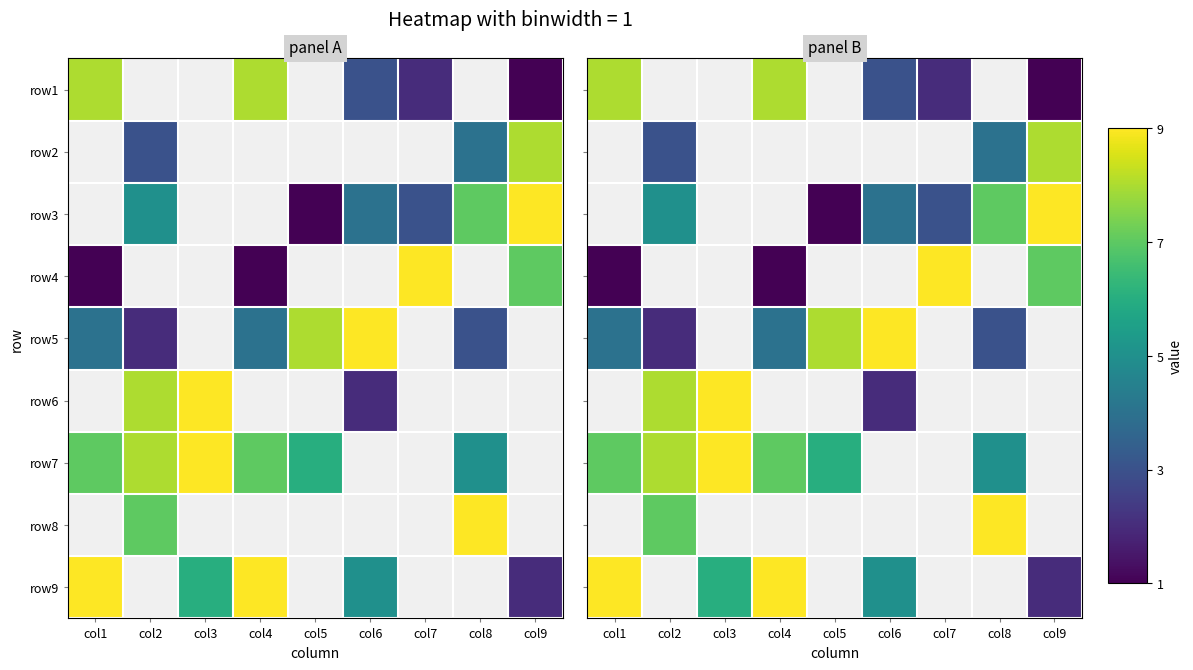

Between col9 and col3, which is larger?

col3